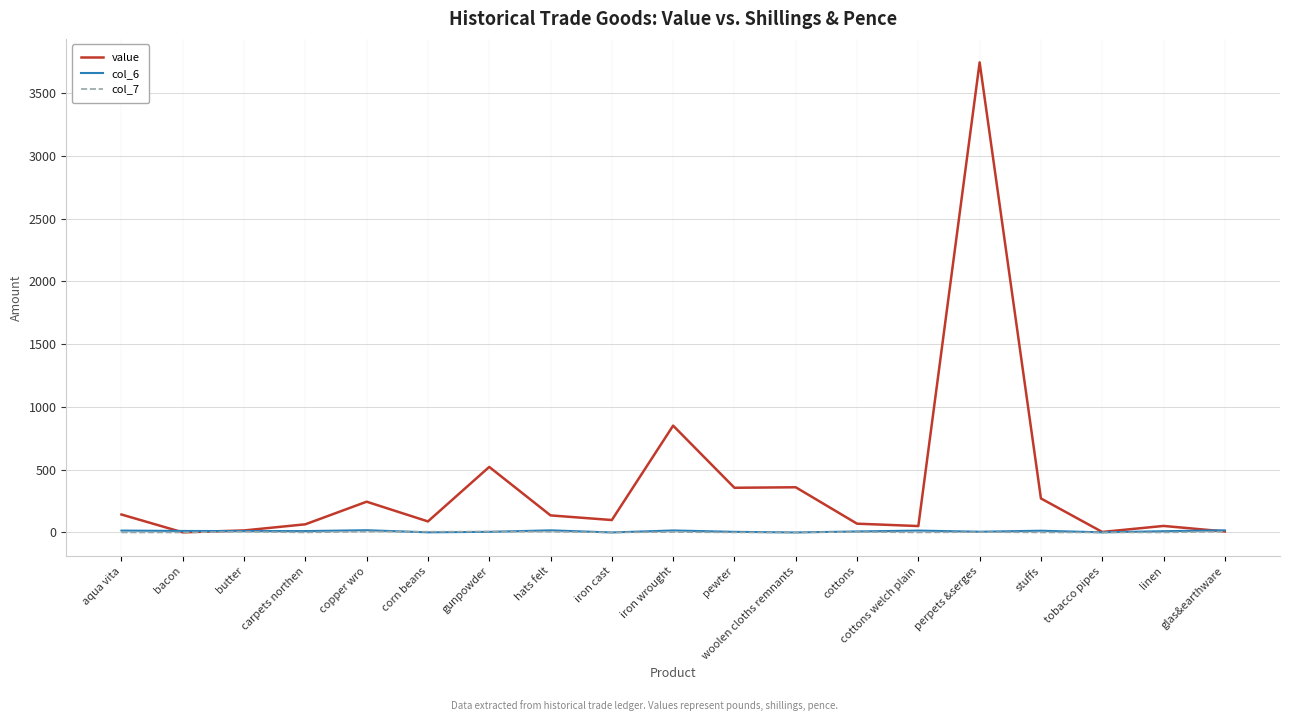

Does the chart have visible grid lines?

Yes